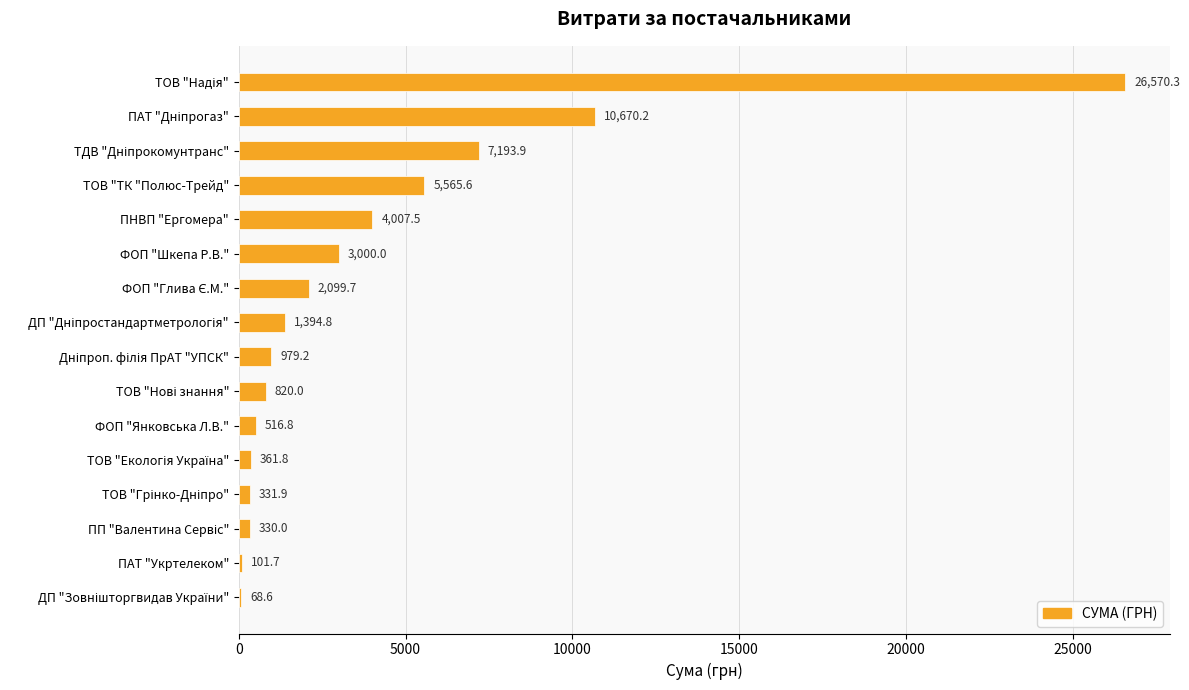

What is the maximum value shown in the chart?

26570.3